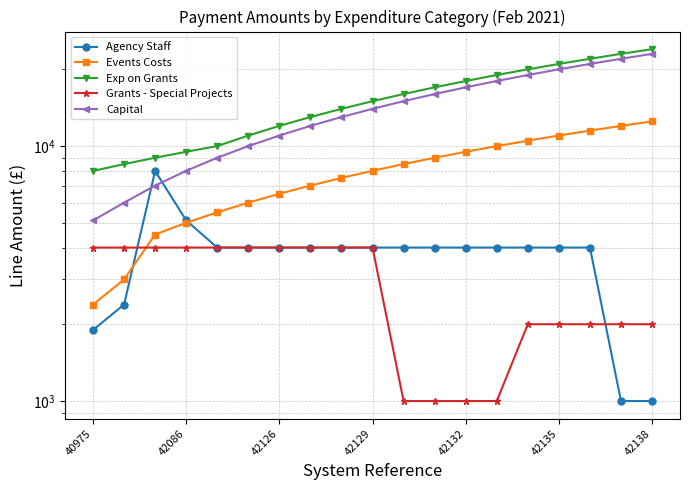

What are all the series names shown in the legend?

Agency Staff, Events Costs, Exp on Grants, Grants - Special Projects, Capital